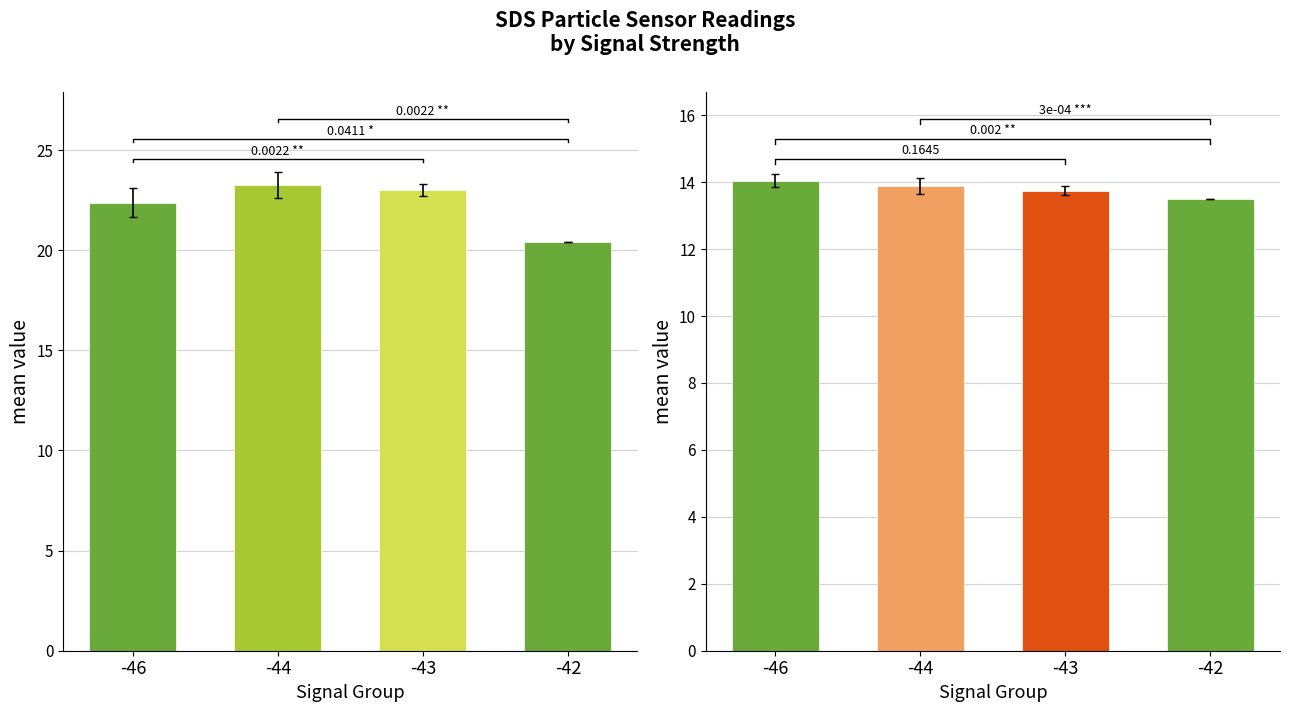

What is the sum of the SDS_P2 values at -46 and -42?

27.5